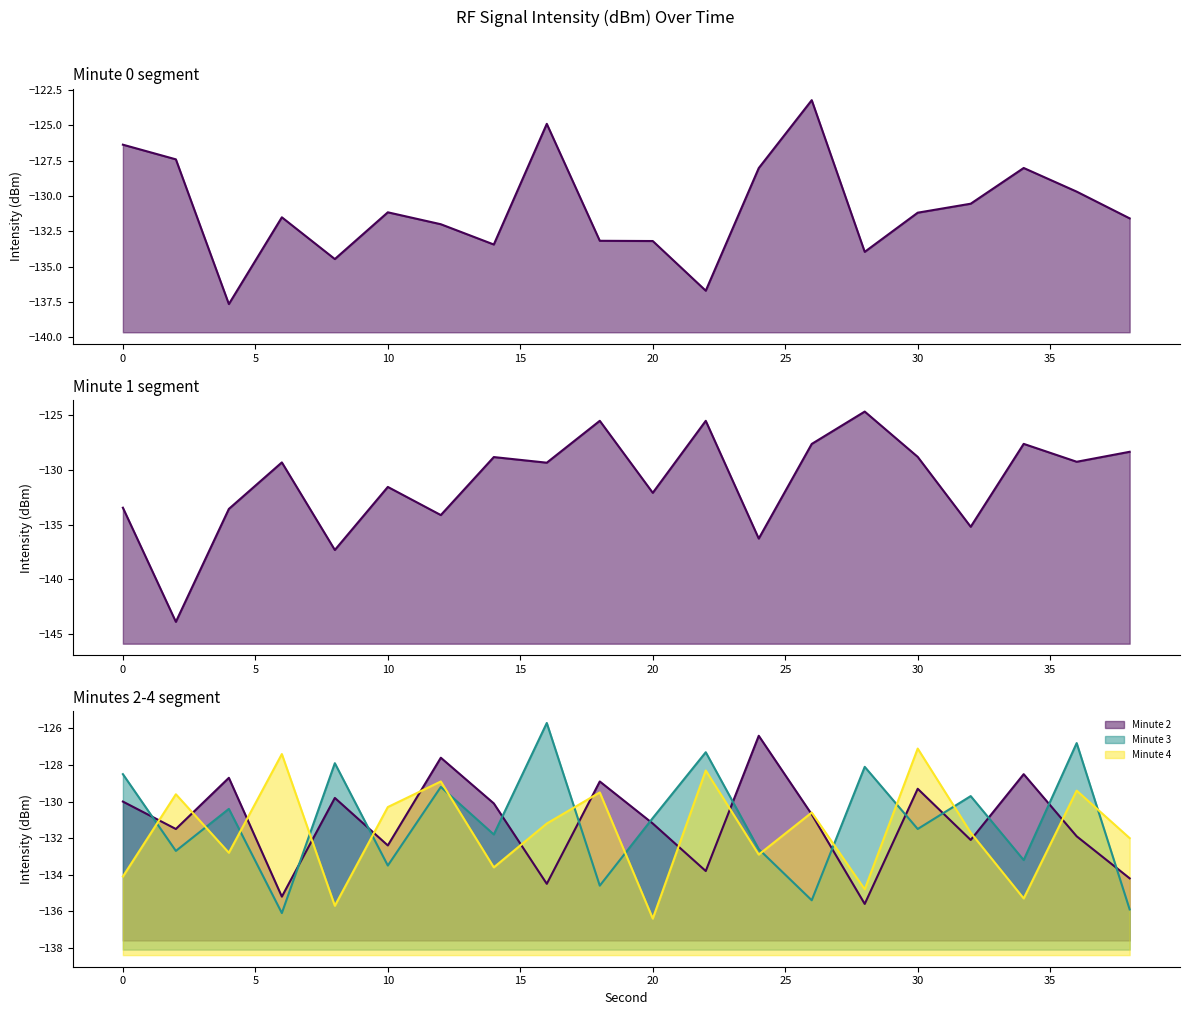

What is the value of the Minute 2 line point at the 13th from the left?

-126.4